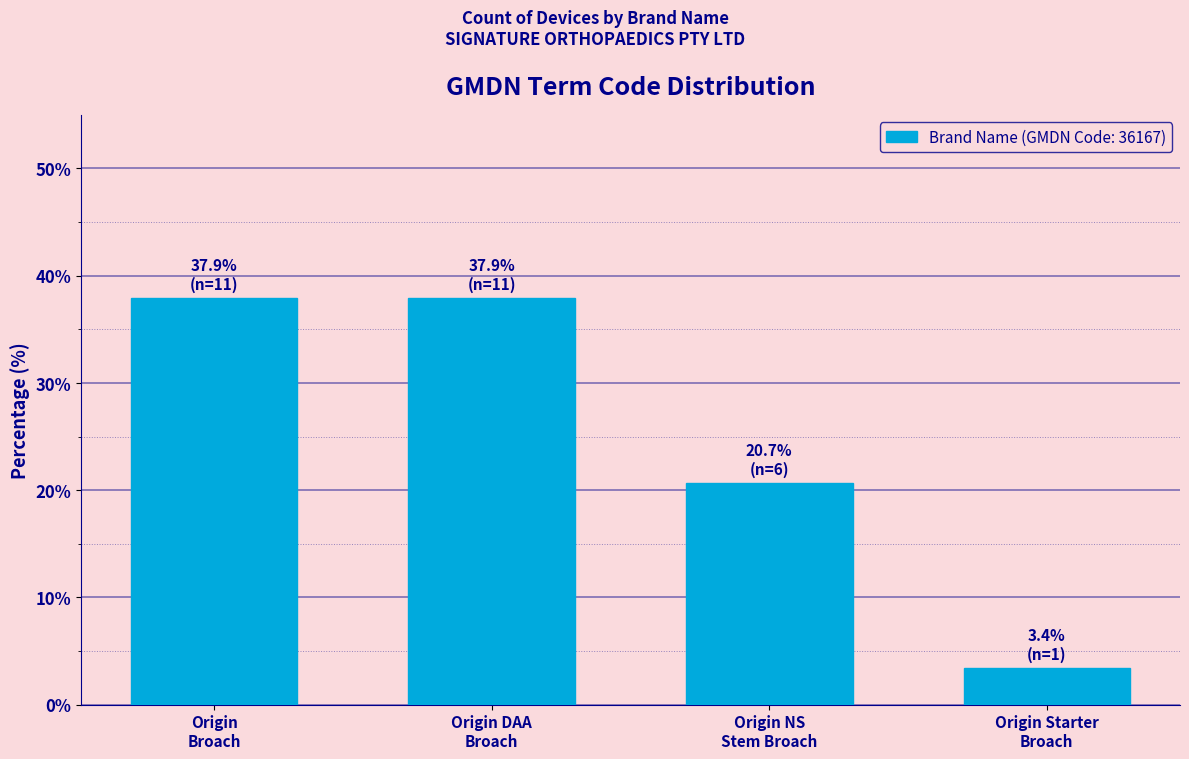

Reading left to right, extract all data points from this chart.

37.9	37.9	20.7	3.4